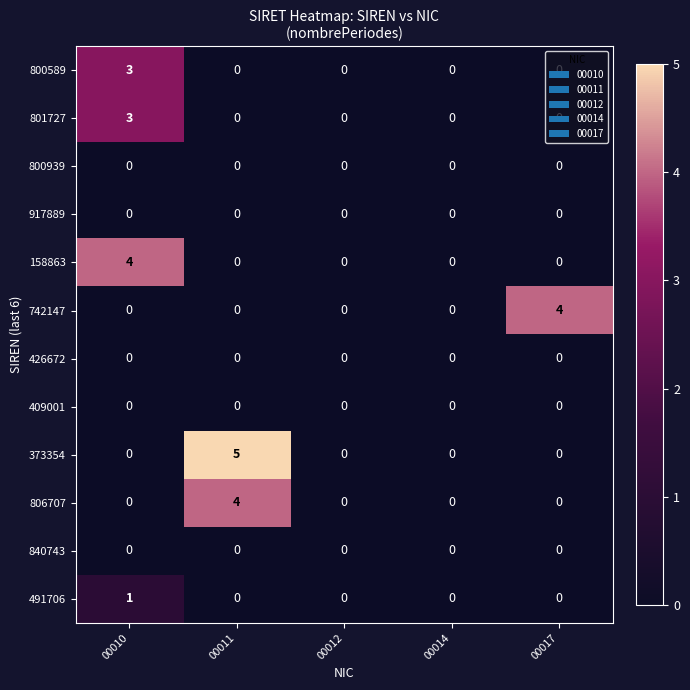

What is the sum of the 158863 values at 00010 and 00011?

4